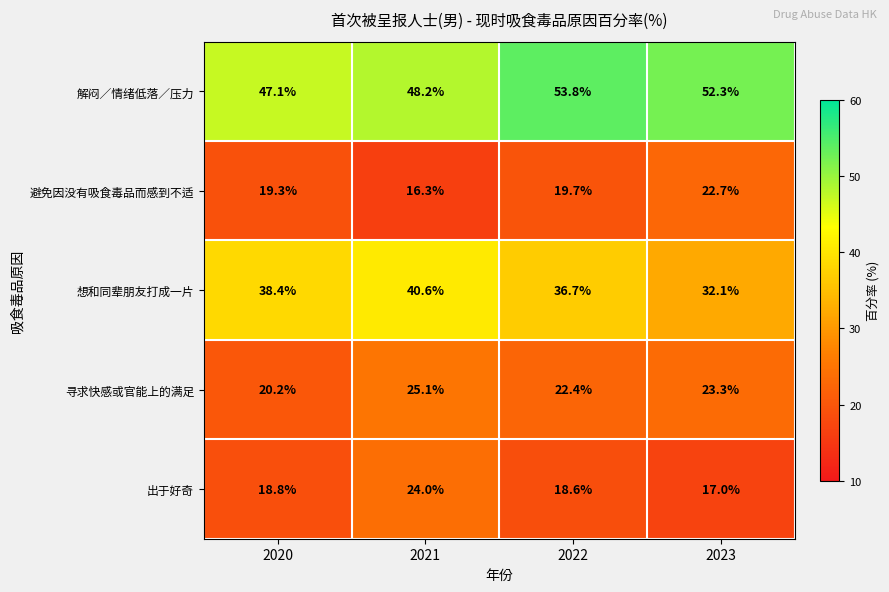

At which category is the sum across all series the highest?

2021